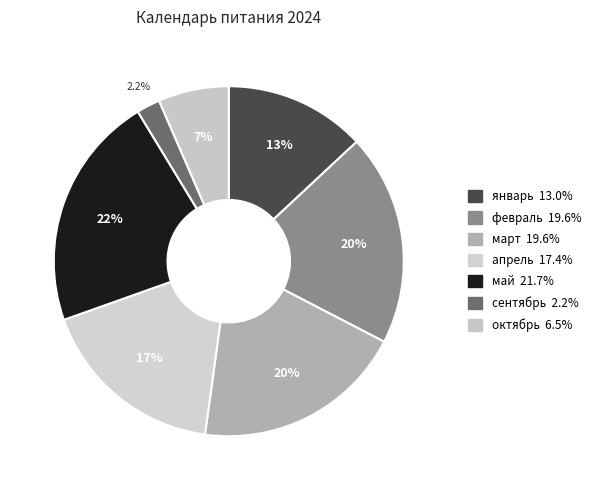

Does апрель represent more than half of the total?

No